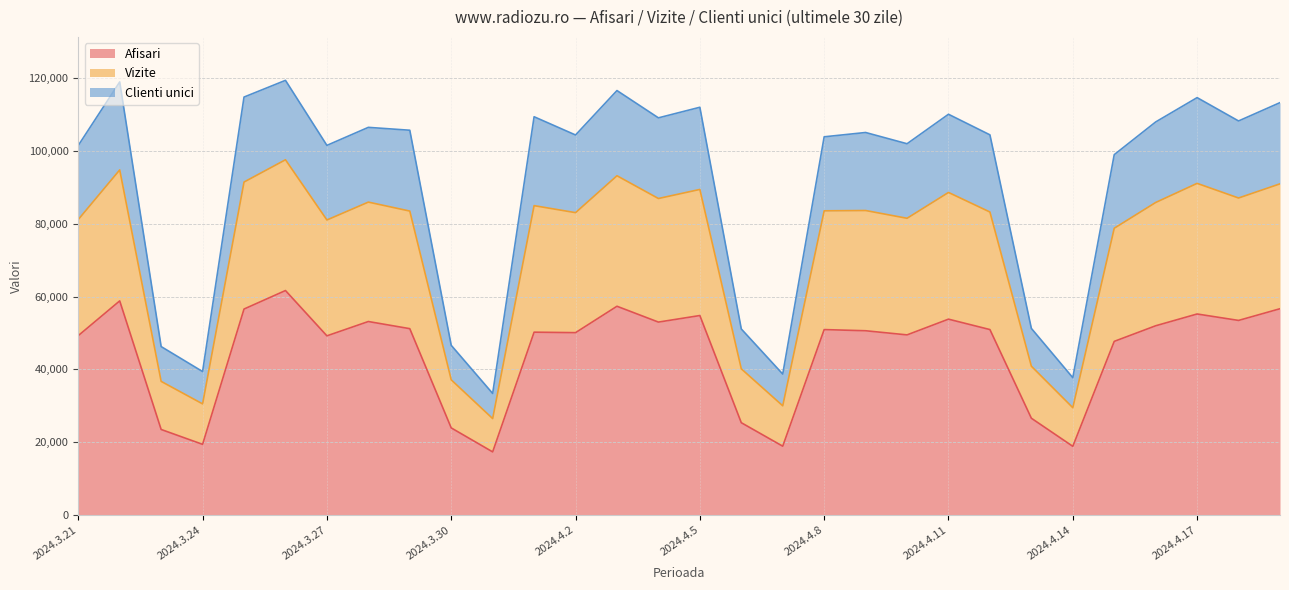

What is the minimum value for Afisari?

17336